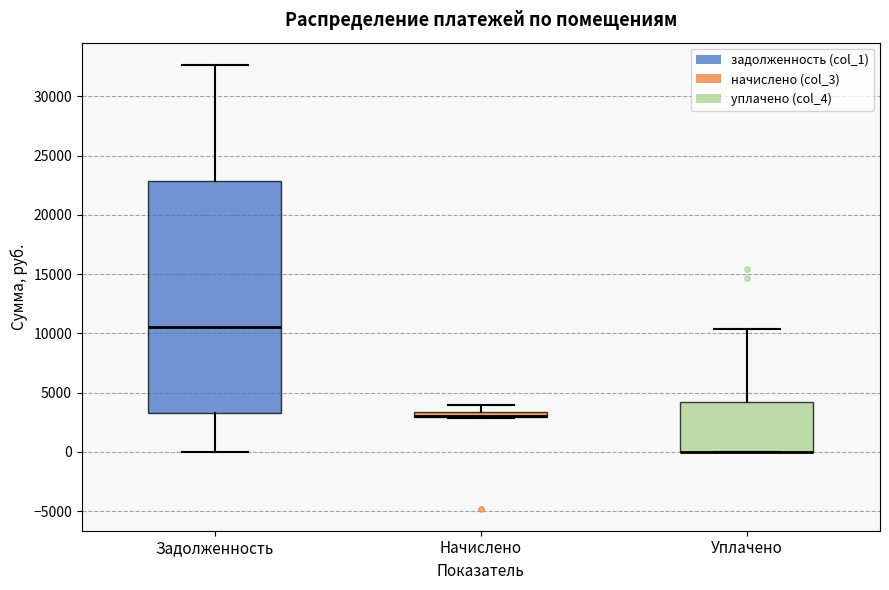

Which box is the tallest, from its lower edge to its upper edge?

Задолженность